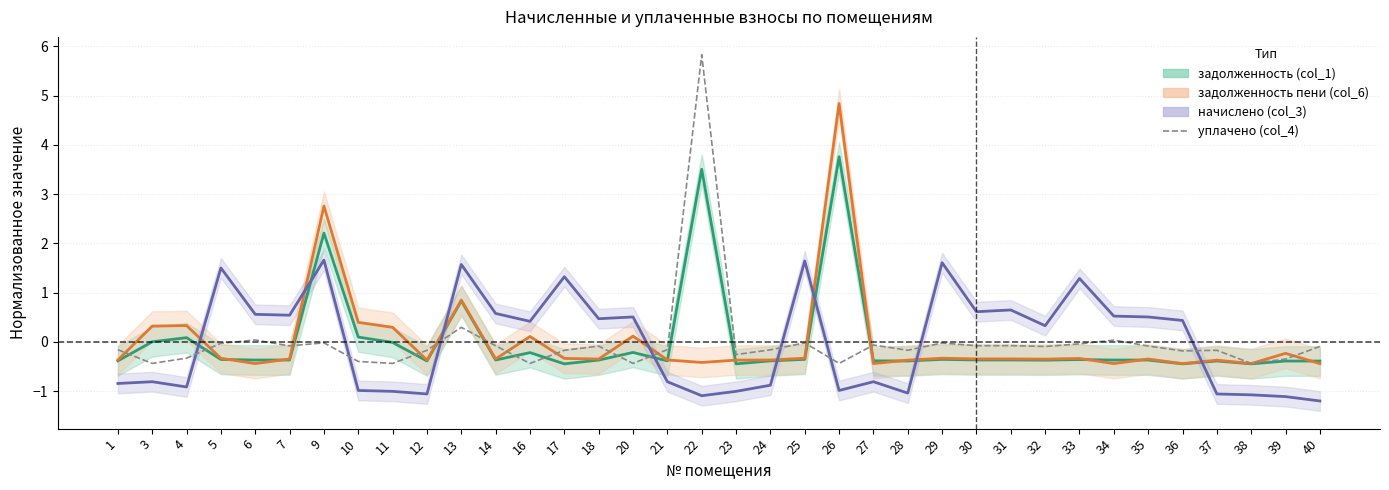

Where is задолженность (col_1) центр nearest to the value 1?

13